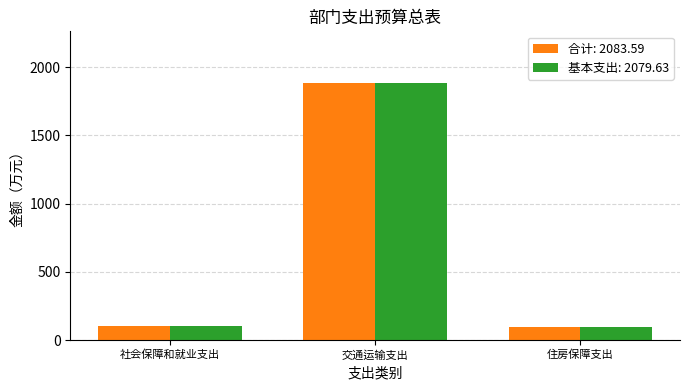

What is the smallest value displayed?

95.2